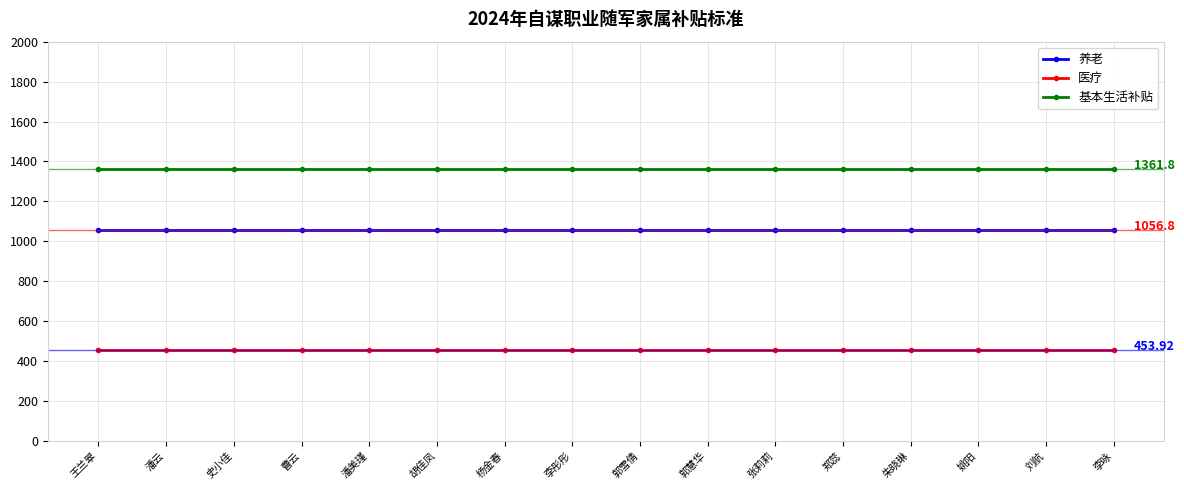

What is the spread (max minus min) of values at 曹云?

907.9